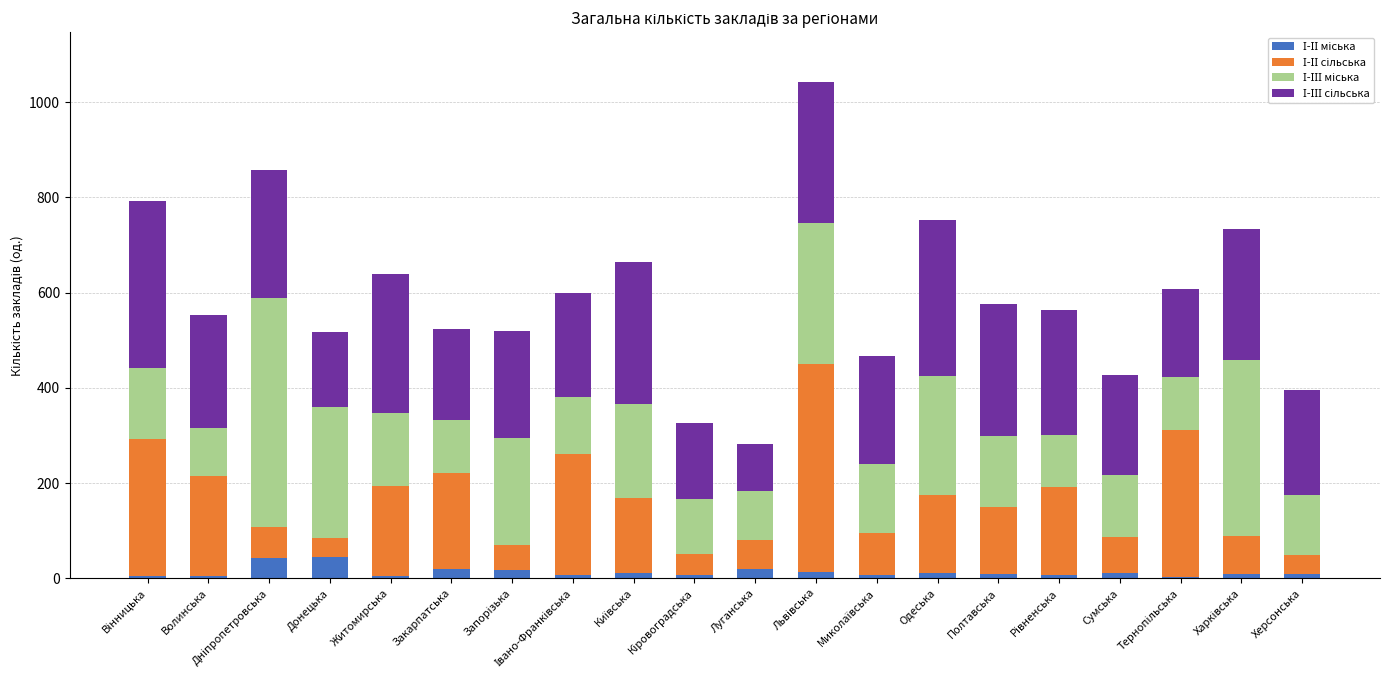

What is the average value of the І-ІІ сільська series?

154